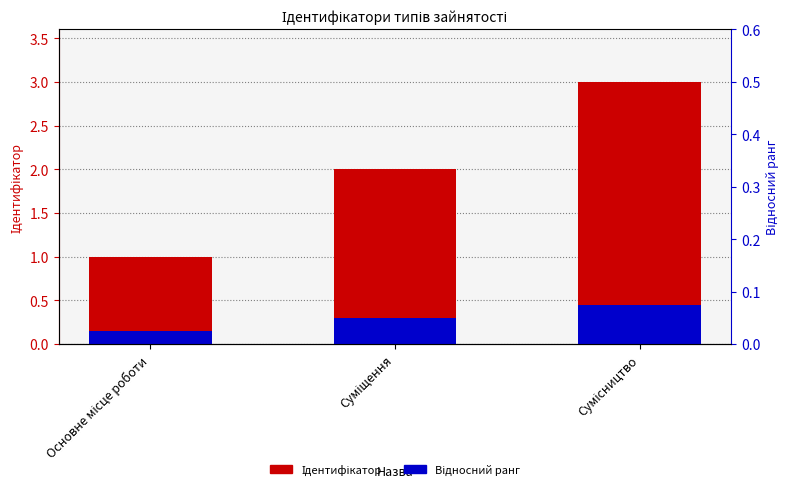

What is the greatest value displayed?

3.0